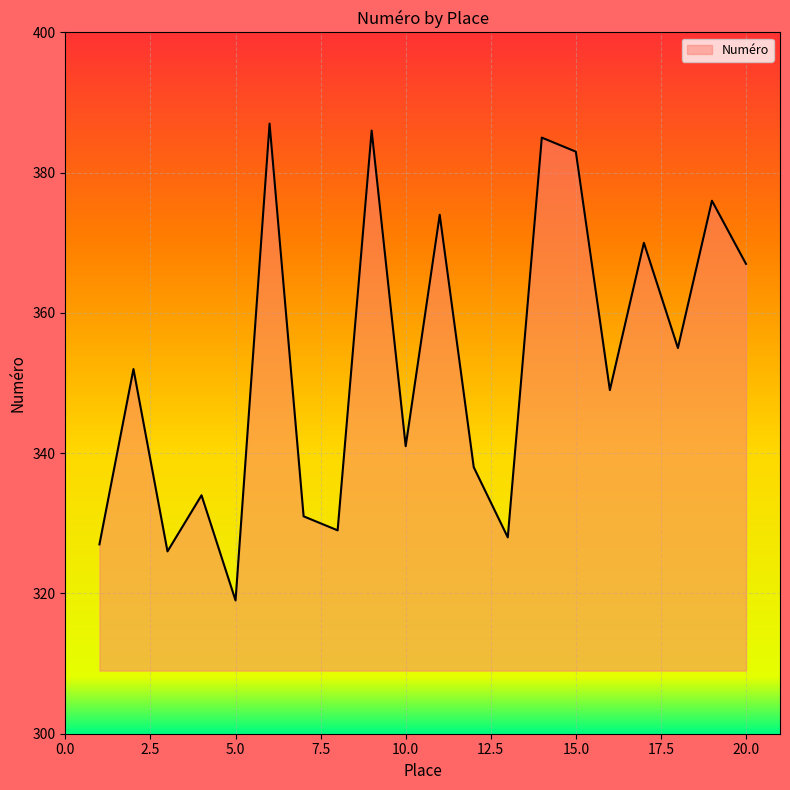

How many interior local valleys (lower than both neighbors) does the data have?

7